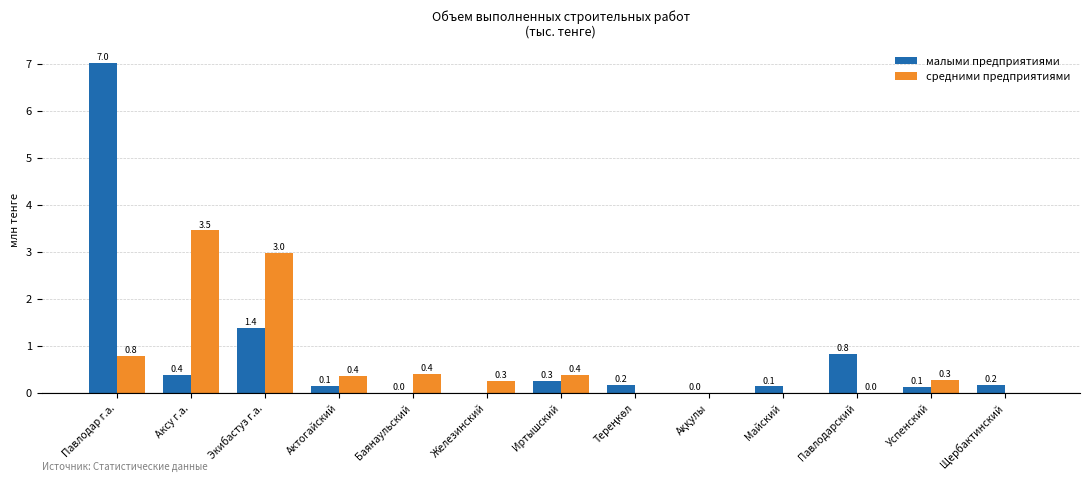

How many groups of bars are there?

13